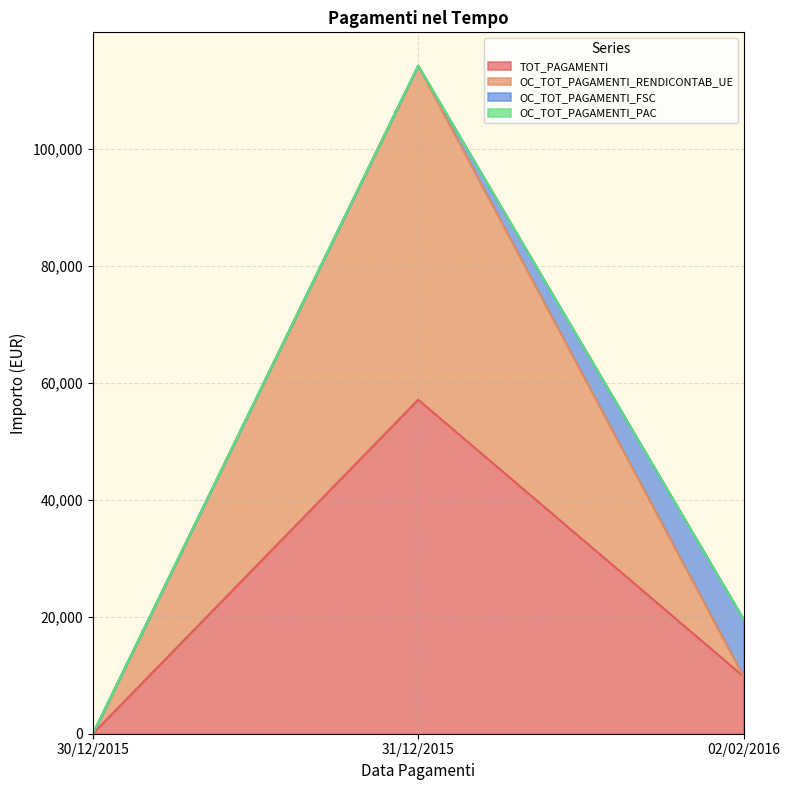

At how many categories does at least one series exceed 67760?

1